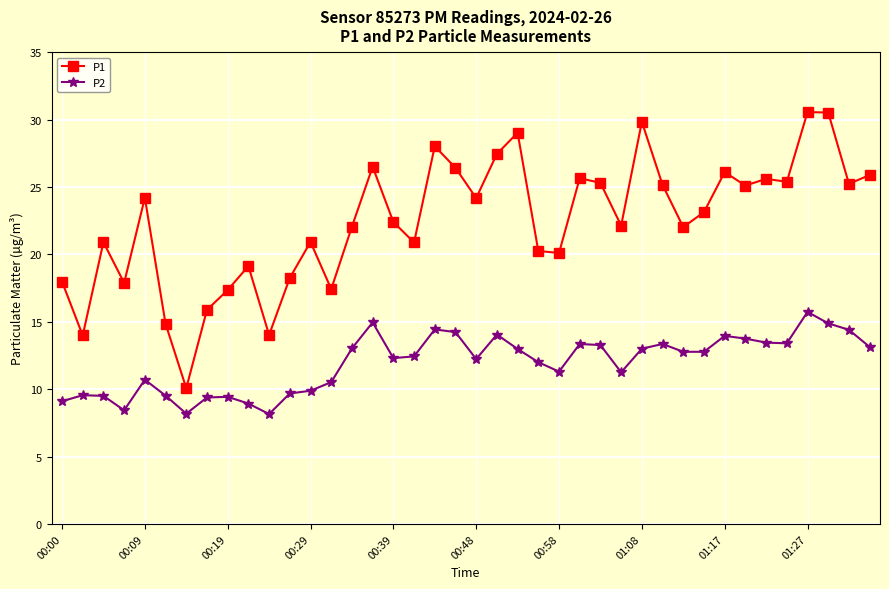

What is the minimum value shown in the chart?

8.2